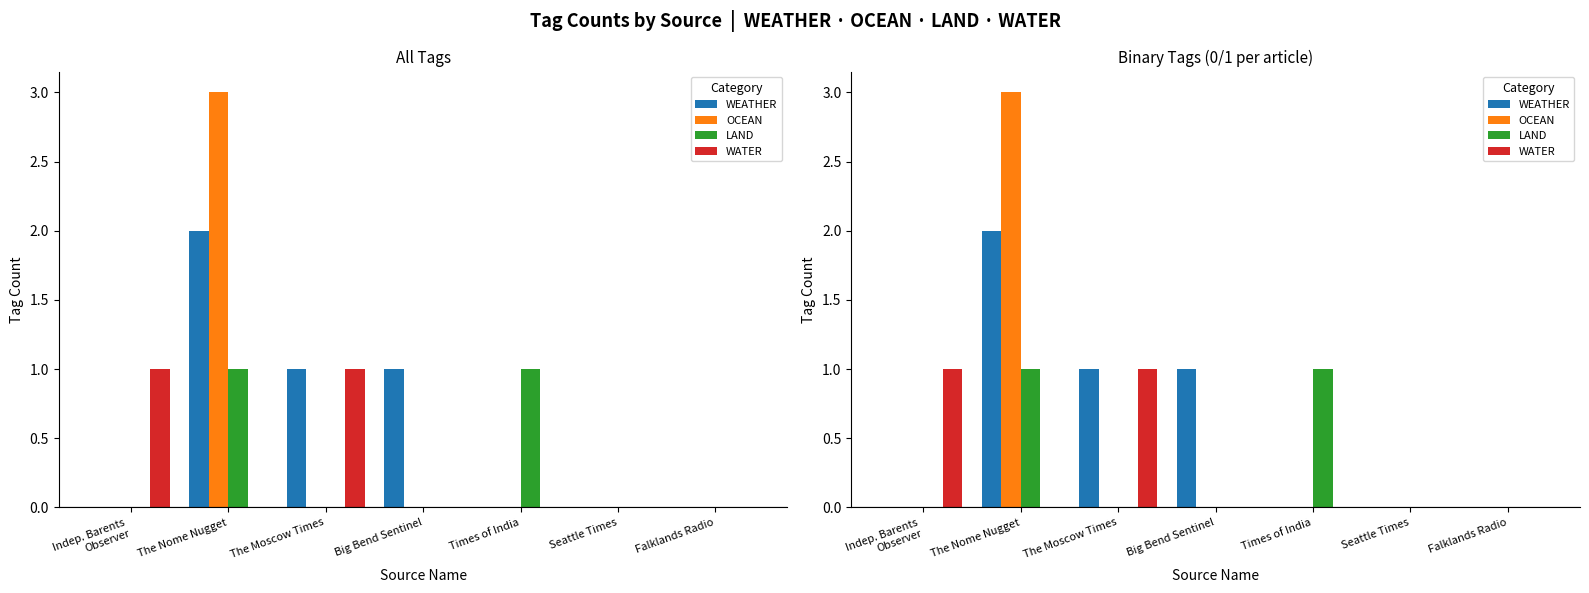

What is the value of the WEATHER bar at the 3rd from the left?

1